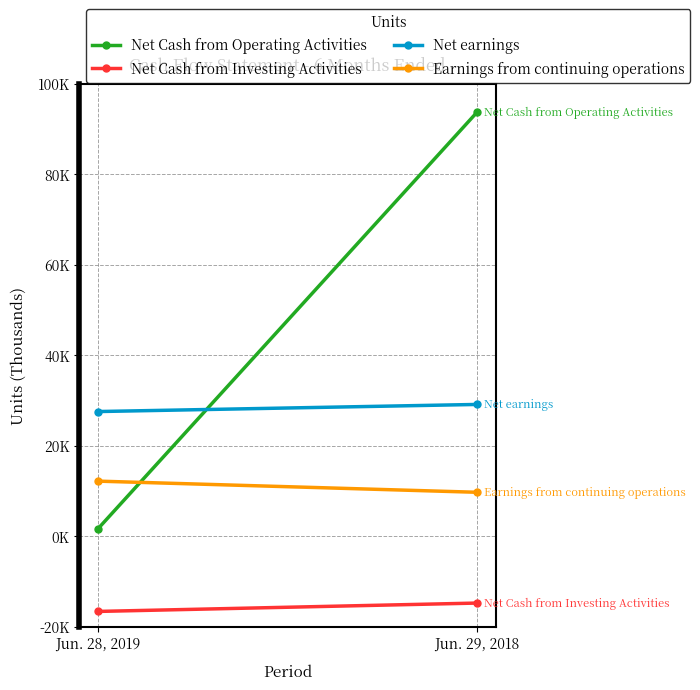

At which category does the chart reach its peak across all series?

Jun. 29, 2018